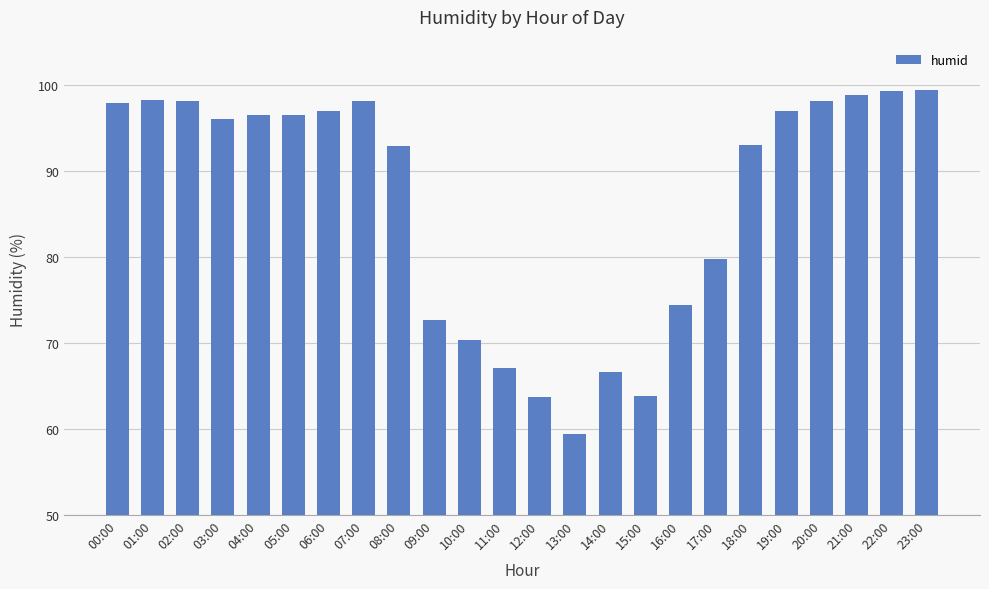

What is the greatest value displayed?

99.5